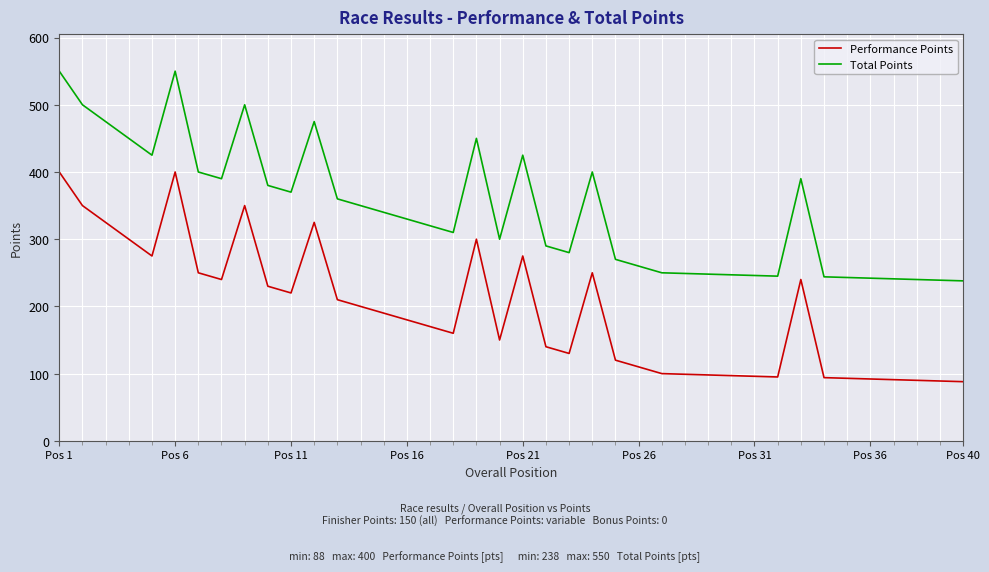

True or false: Total Points and Performance Points cross at least once.

False